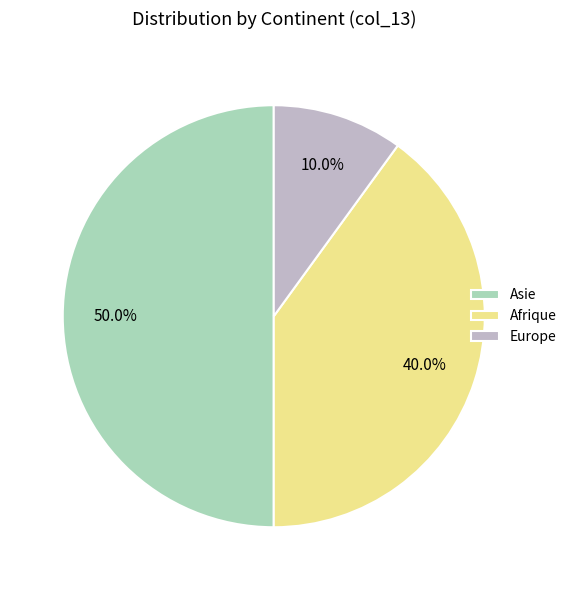

Is the sum of Asie and Afrique greater than half?

Yes